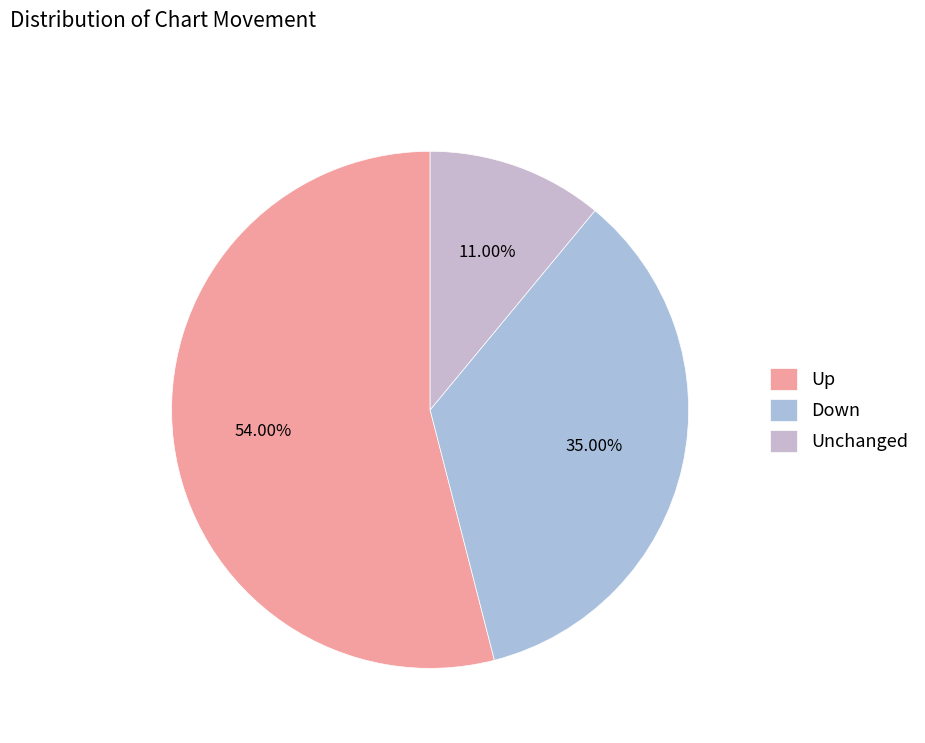

How many slices are in this pie chart?

3